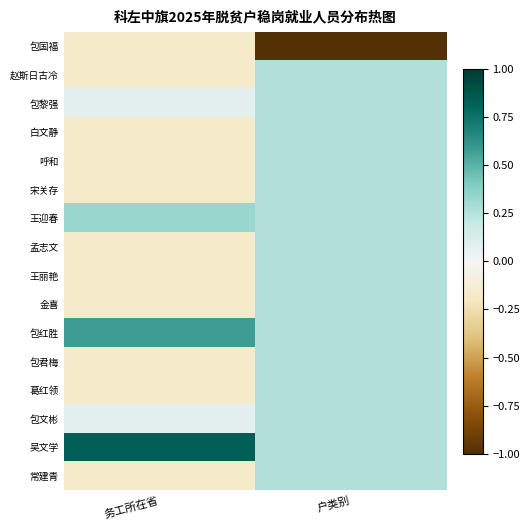

What is the spread (max minus min) of values at 户类别?

1.3